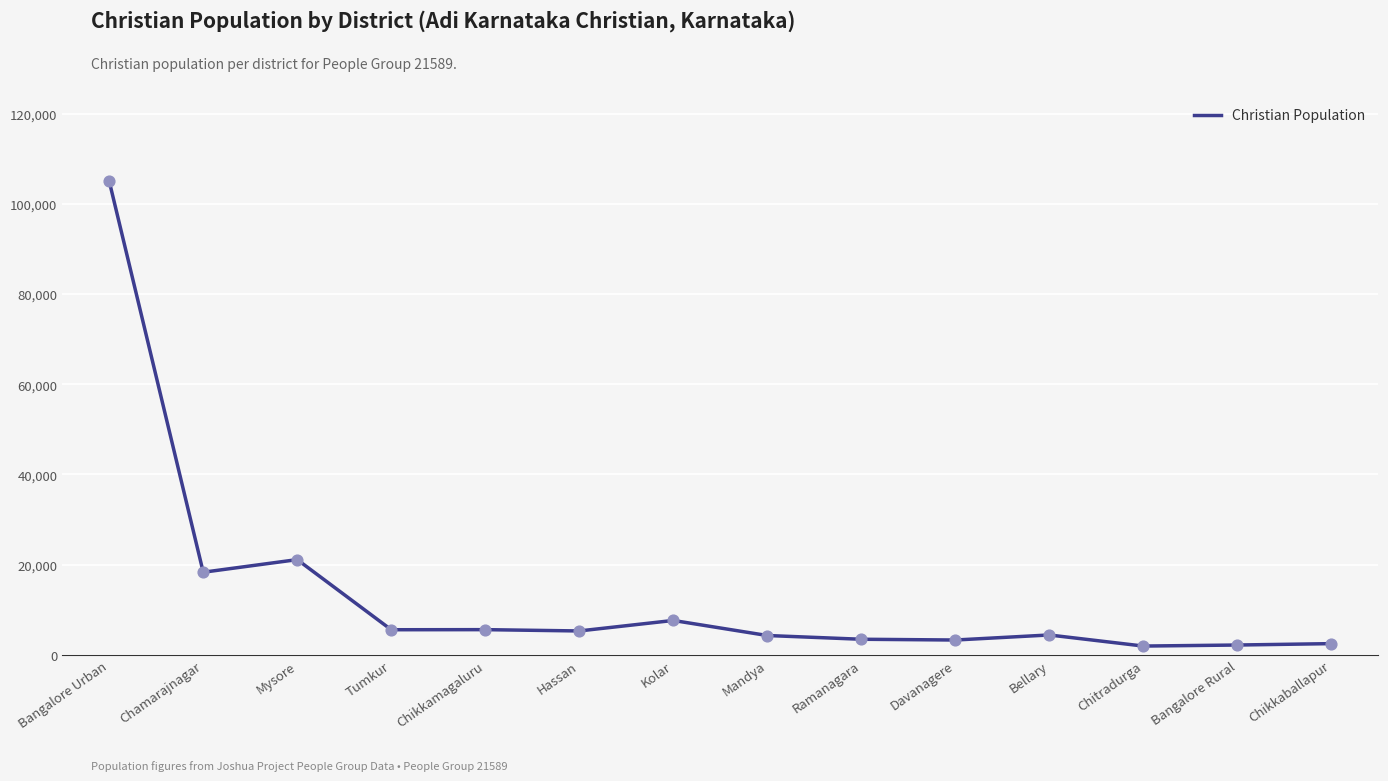

What is the change in value from Bangalore Urban to Ramanagara?

-101560